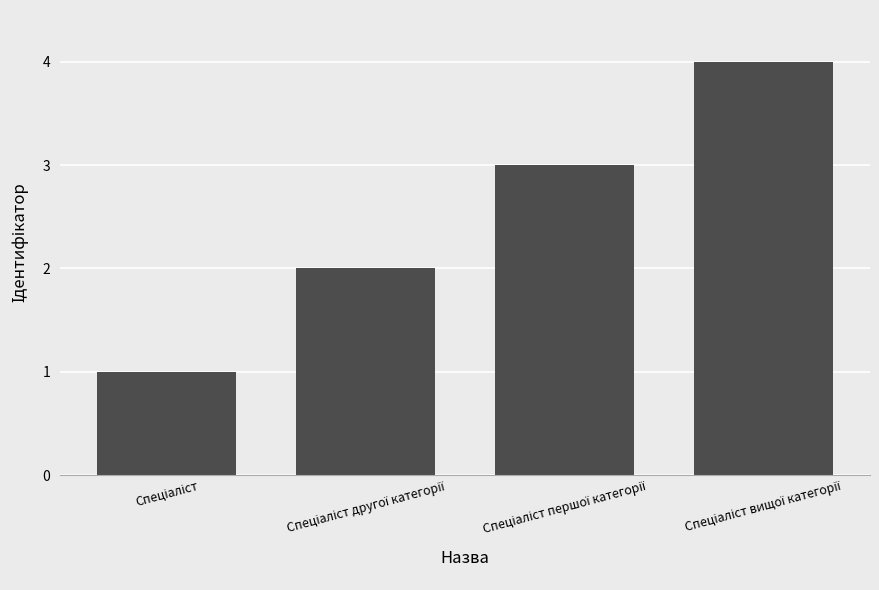

What is the greatest value displayed?

4